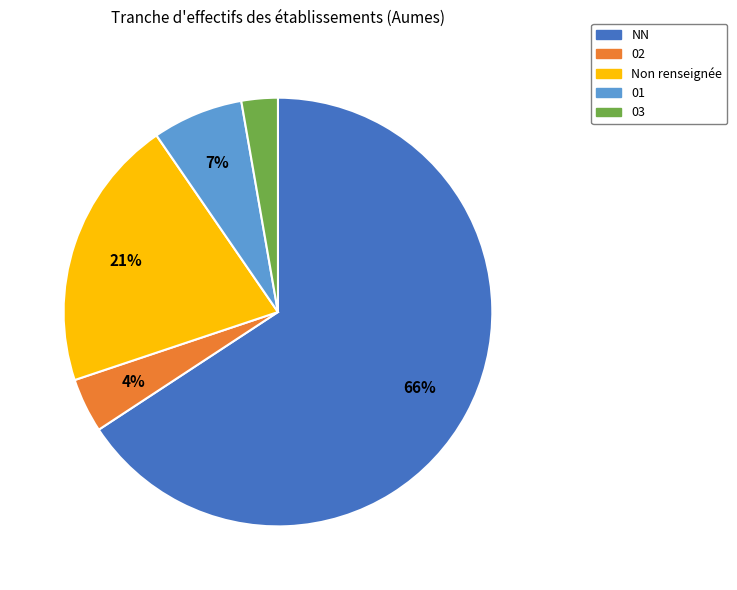

How many segments does this pie chart have?

5